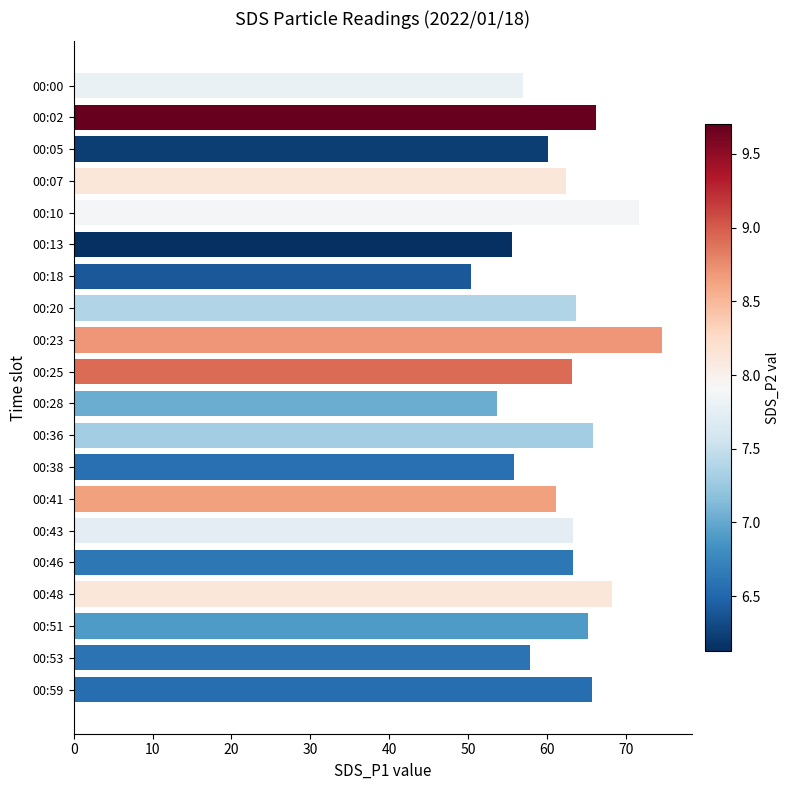

What is the value of the 5th bar from the top?

71.7